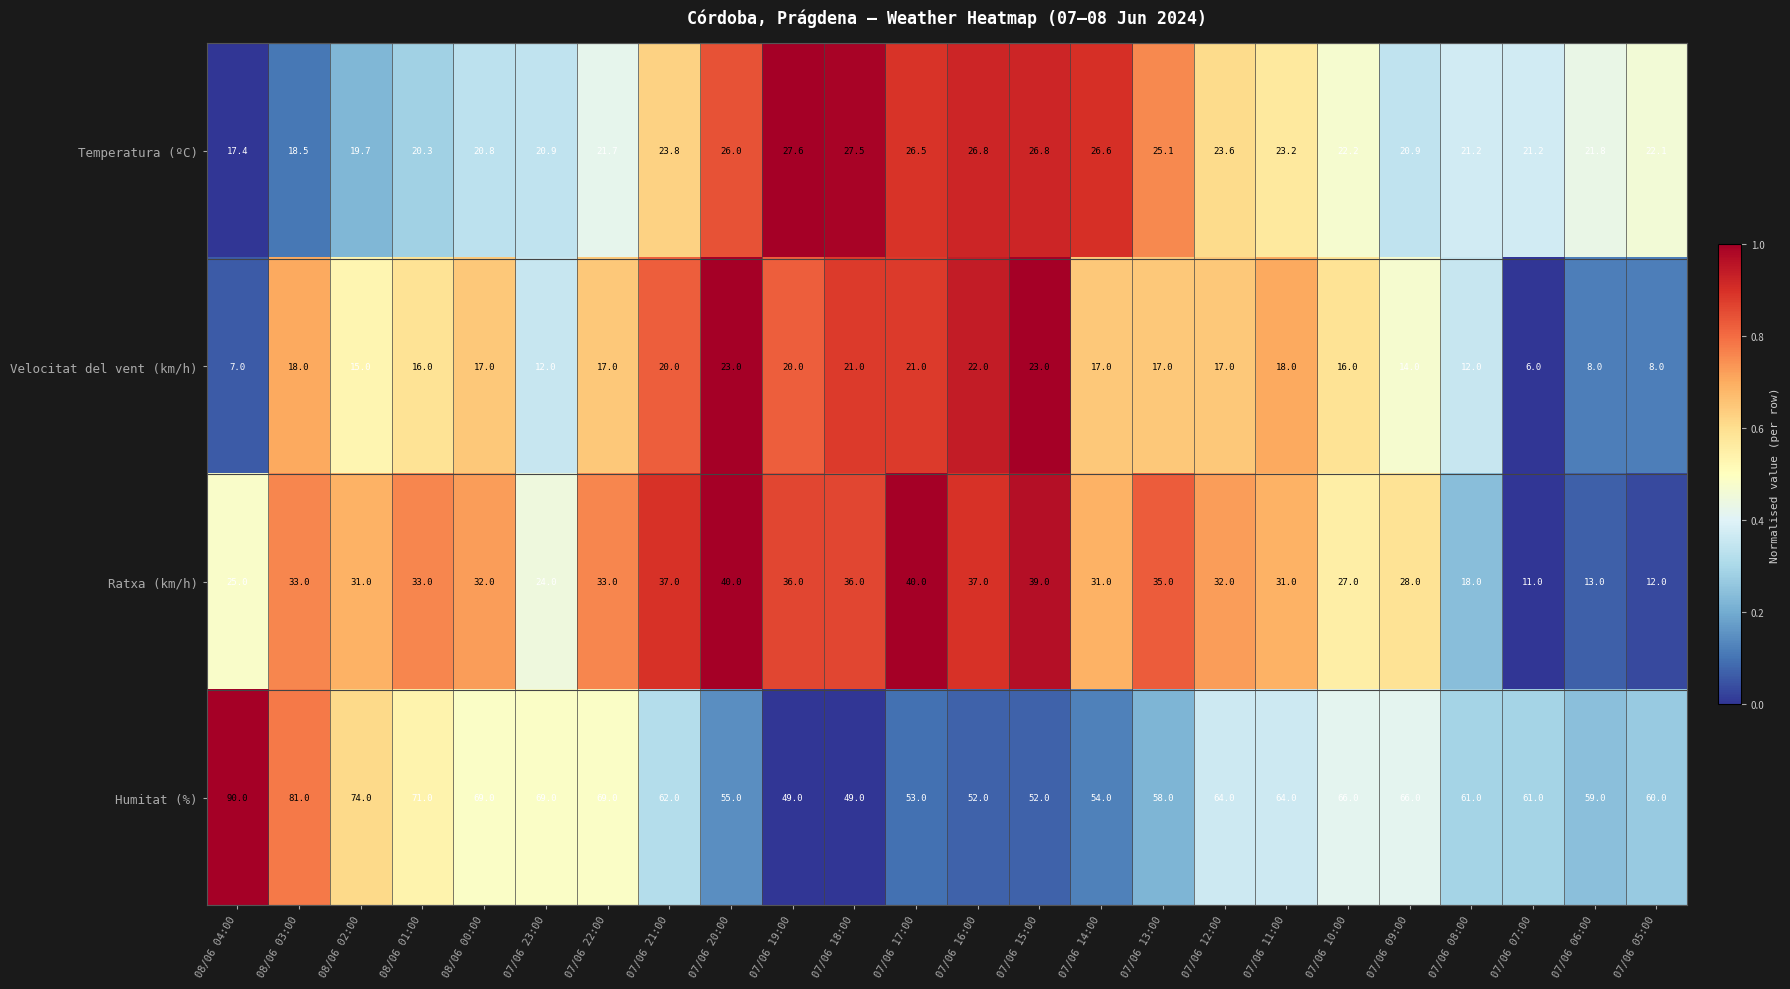

What is the minimum value for Ratxa (km/h)?

11.0